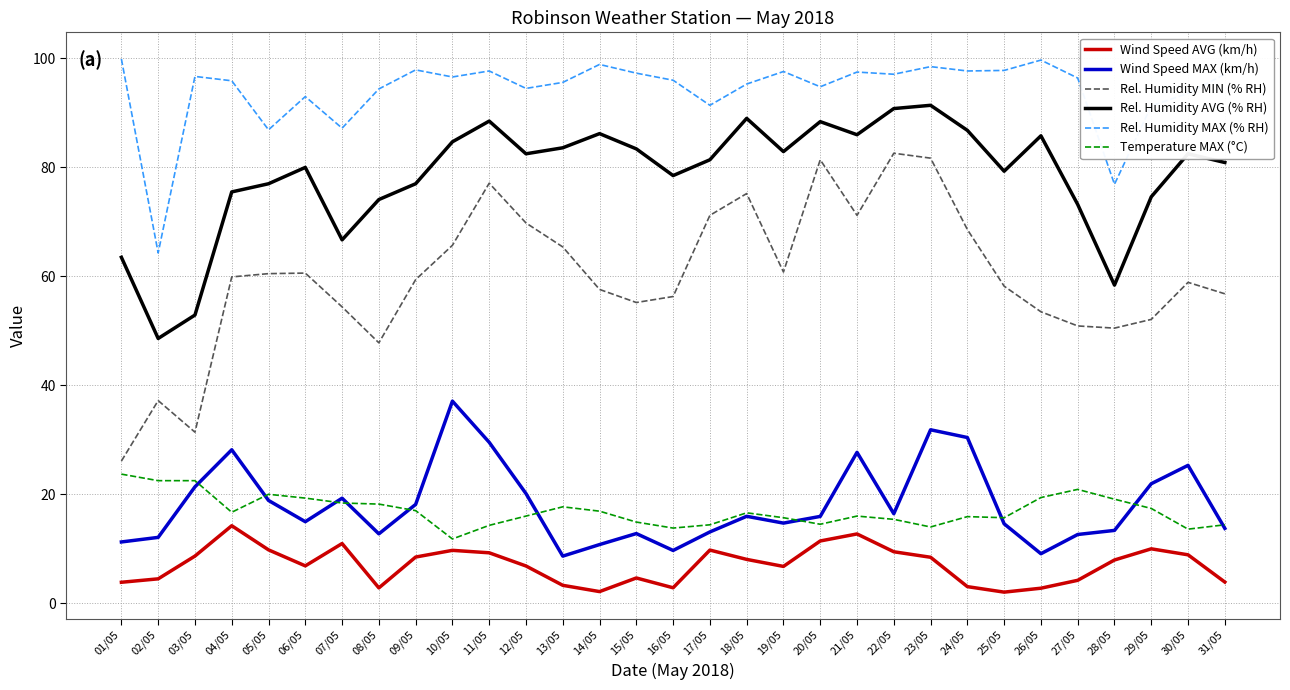

What is the difference between the maximum and minimum values in the Rel. Humidity MIN (% RH) series?

56.5